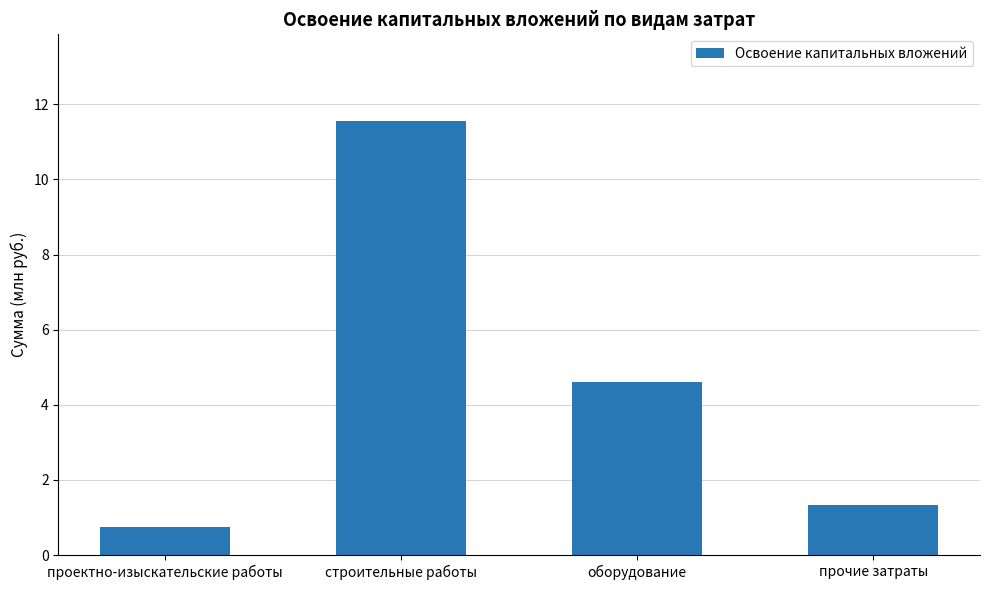

List the labels in order of value, smallest first.

проектно-изыскательские работы, прочие затраты, оборудование, строительные работы